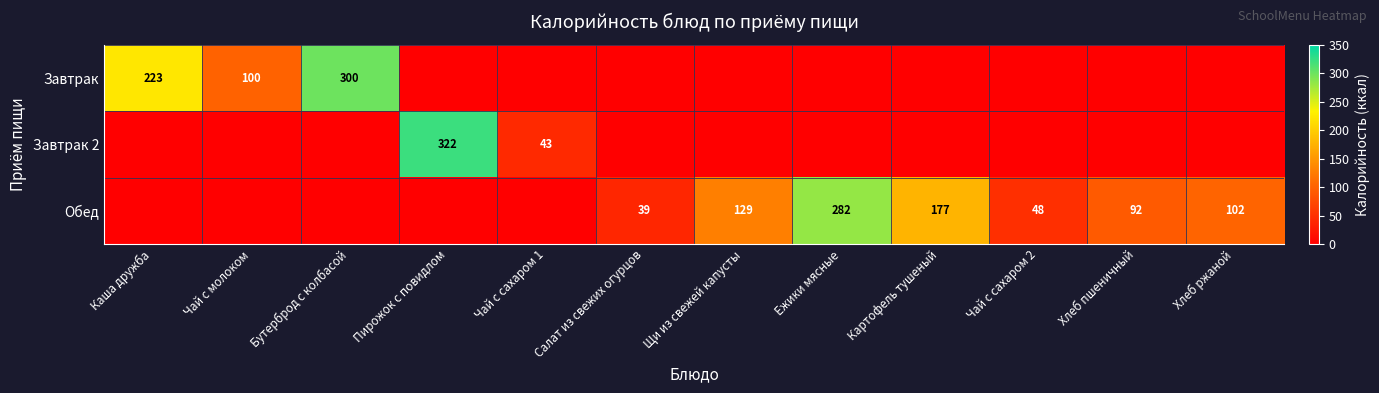

The Обед series shows 164 at Хлеб пшеничный. True or false?

False